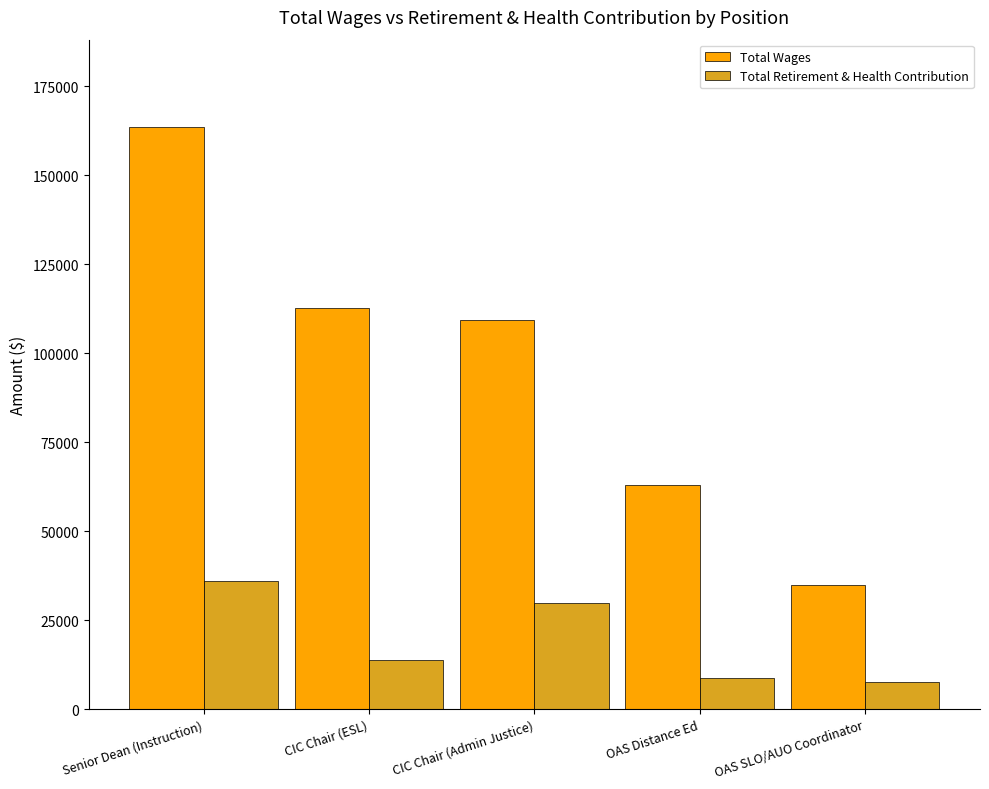

Reading left to right, what are all the values shown in this chart?

Total Wages: 163572	112606	109413	62850	34981
Total Retirement & Health Contribution: 36122	13805	29918	8626	7563